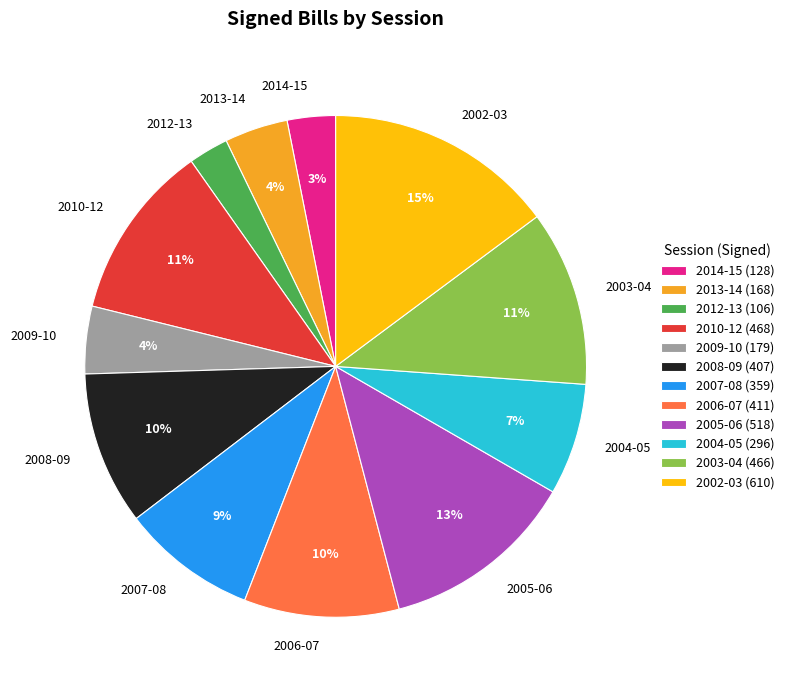

What is the ratio of the value at 2010-12 to the value at 2003-04?

1.0